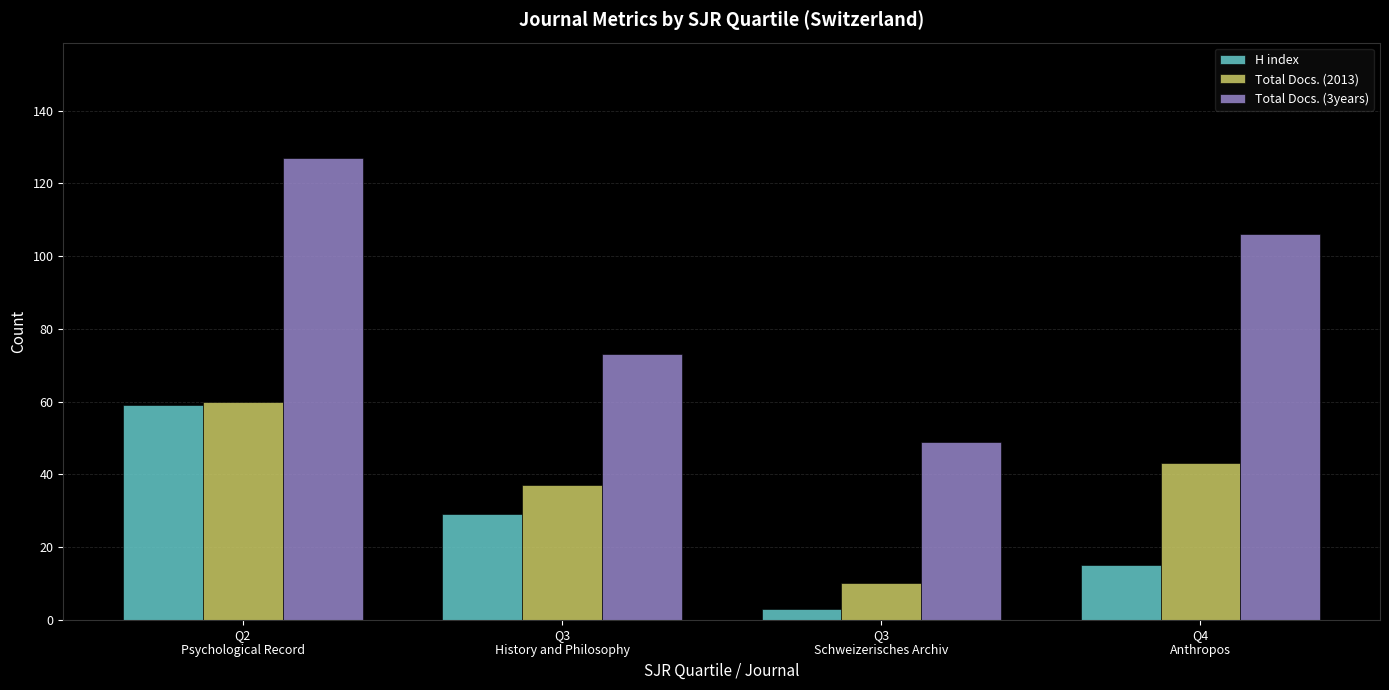

At which category does the chart reach its peak across all series?

Q2
Psychological Record